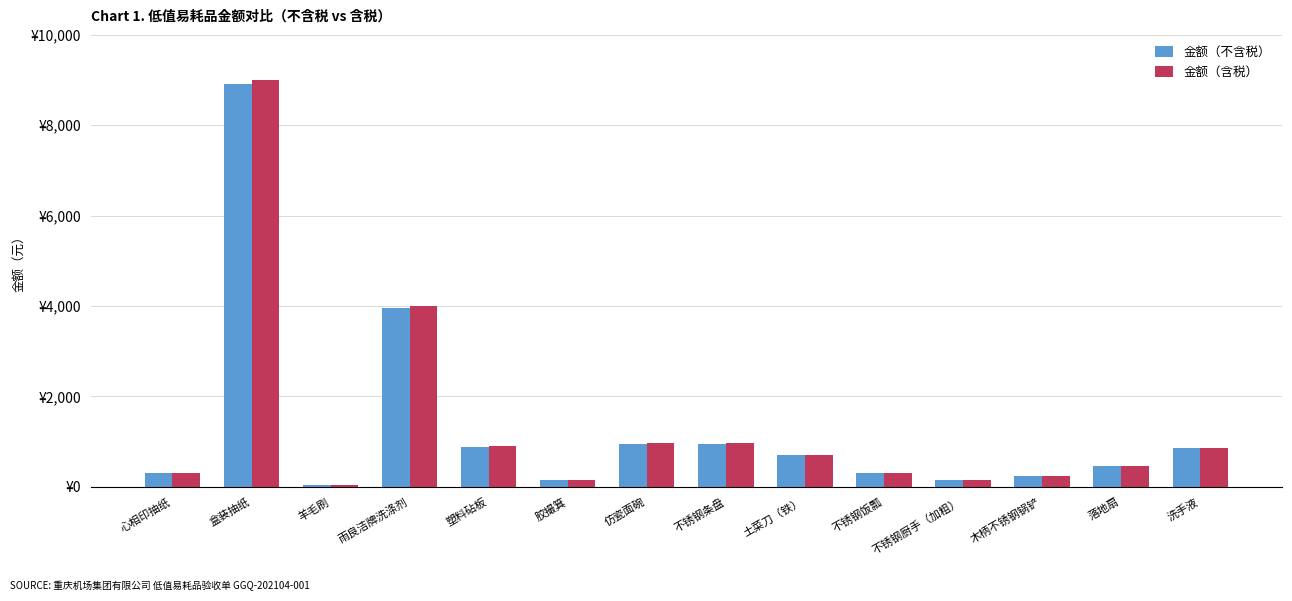

At how many categories does at least one series exceed 8803?

1